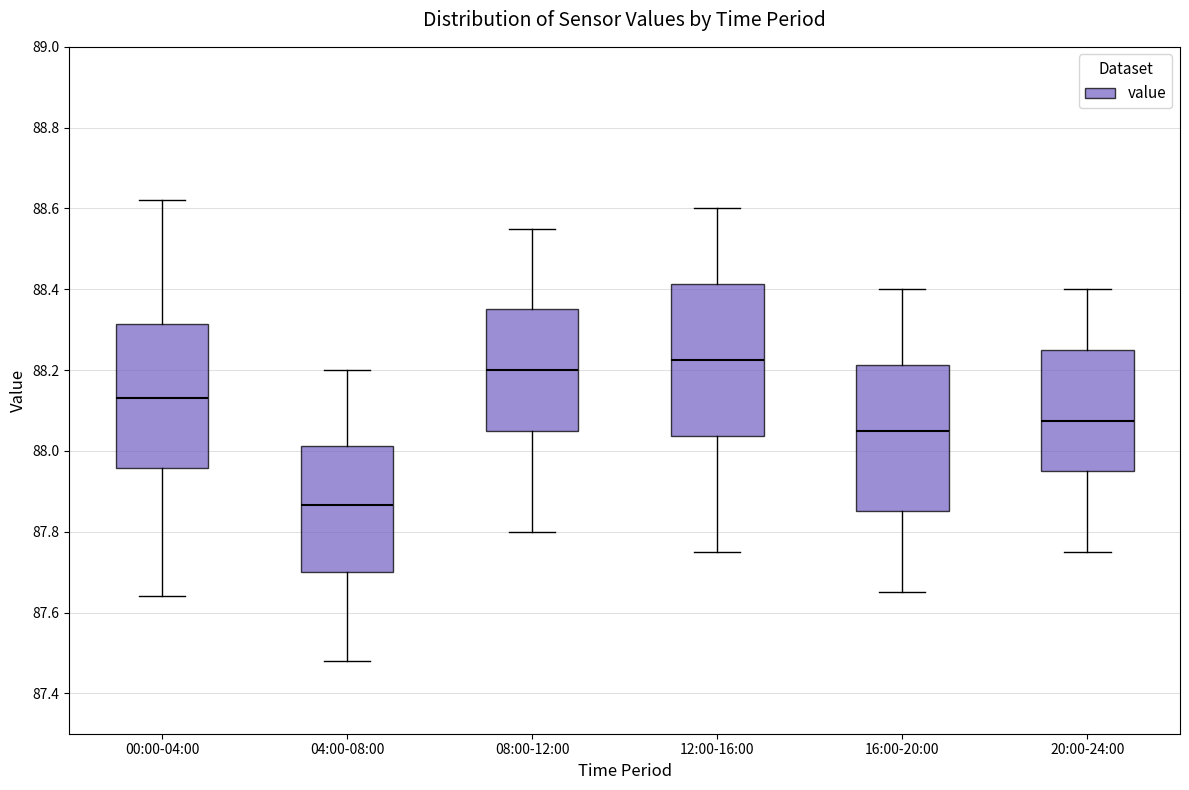

Reading left to right, transcribe this box plot: for each box, give where its median line is, the range the box spans, and where its two whiskers end, as read against the y-axis. The values are not printed on the chart, so give them approximately, as read against the axis.

00:00-04:00: median 88.14, box 87.96 to 88.32, whiskers 87.64 to 88.62
04:00-08:00: median 87.86, box 87.70 to 88.02, whiskers 87.48 to 88.20
08:00-12:00: median 88.20, box 88.06 to 88.36, whiskers 87.80 to 88.56
12:00-16:00: median 88.22, box 88.04 to 88.42, whiskers 87.76 to 88.60
16:00-20:00: median 88.06, box 87.86 to 88.22, whiskers 87.66 to 88.40
20:00-24:00: median 88.08, box 87.96 to 88.26, whiskers 87.76 to 88.40